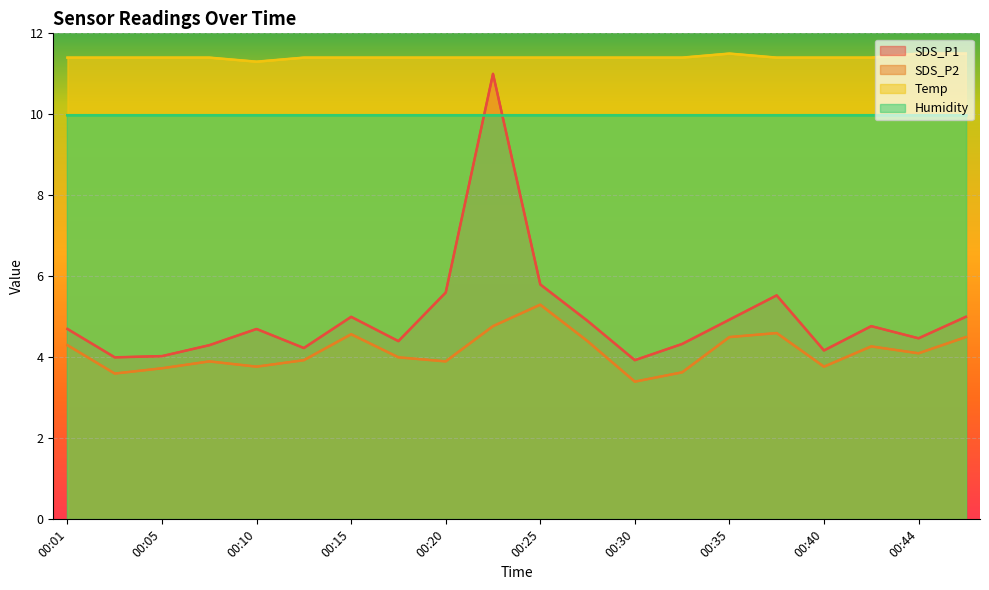

Which series changed the most between 00:40 and 00:47?

SDS_P1